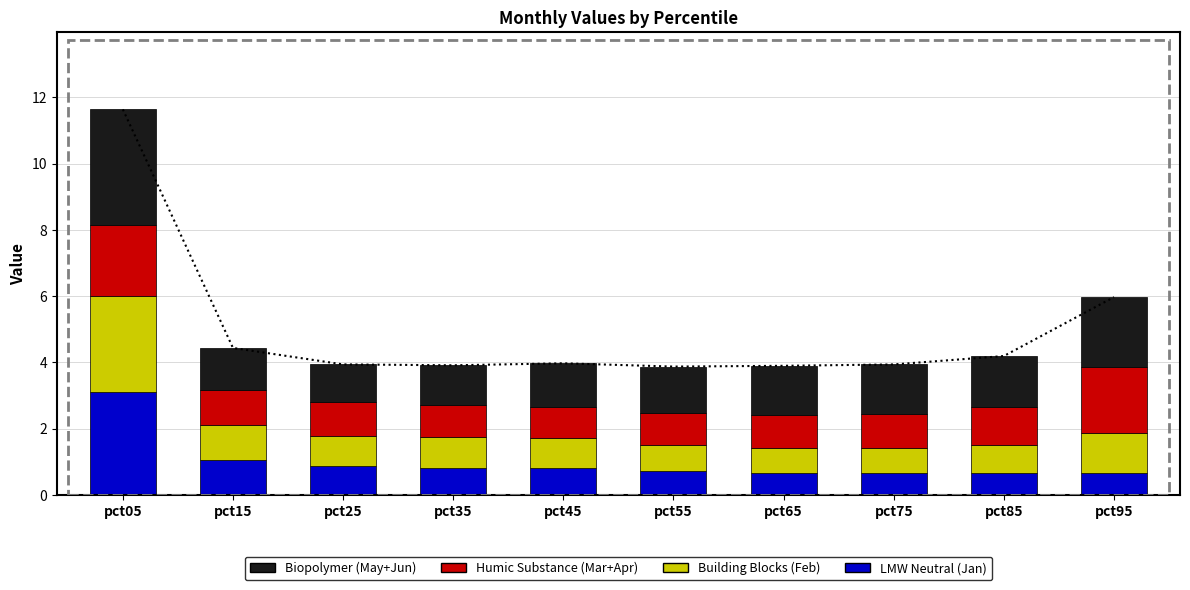

Which series changed the most between pct05 and pct85?

Jan (LMW Neutral)